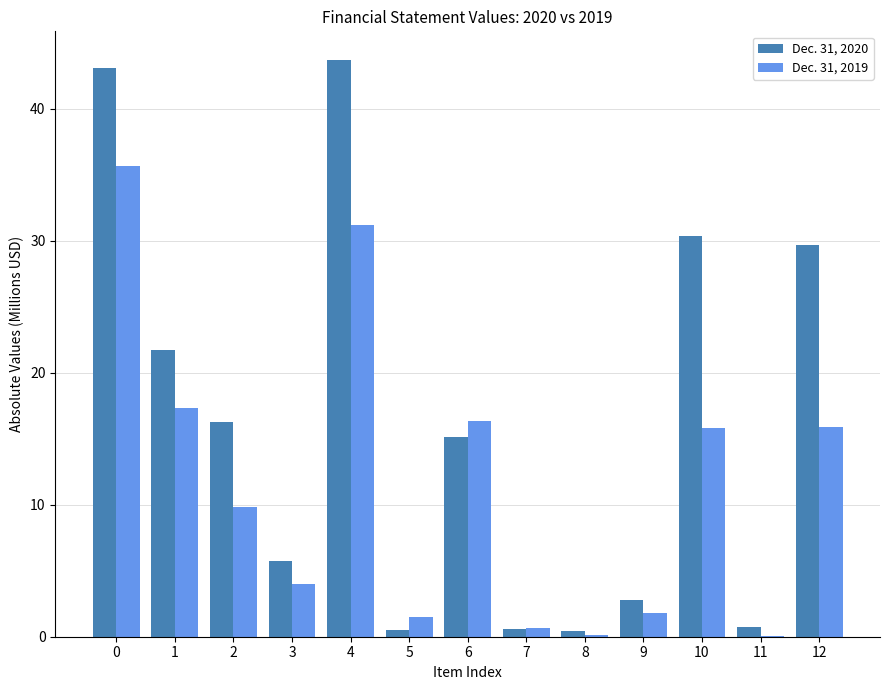

What is the highest value of the Dec. 31, 2020 series?

43.7